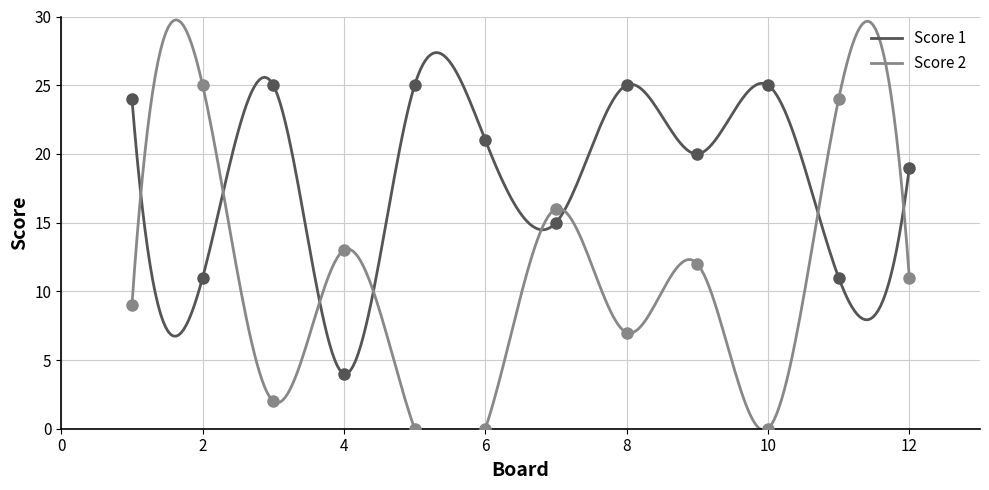

Is the value of Score 2 at 2 greater than the value of Score 1 at 6?

Yes